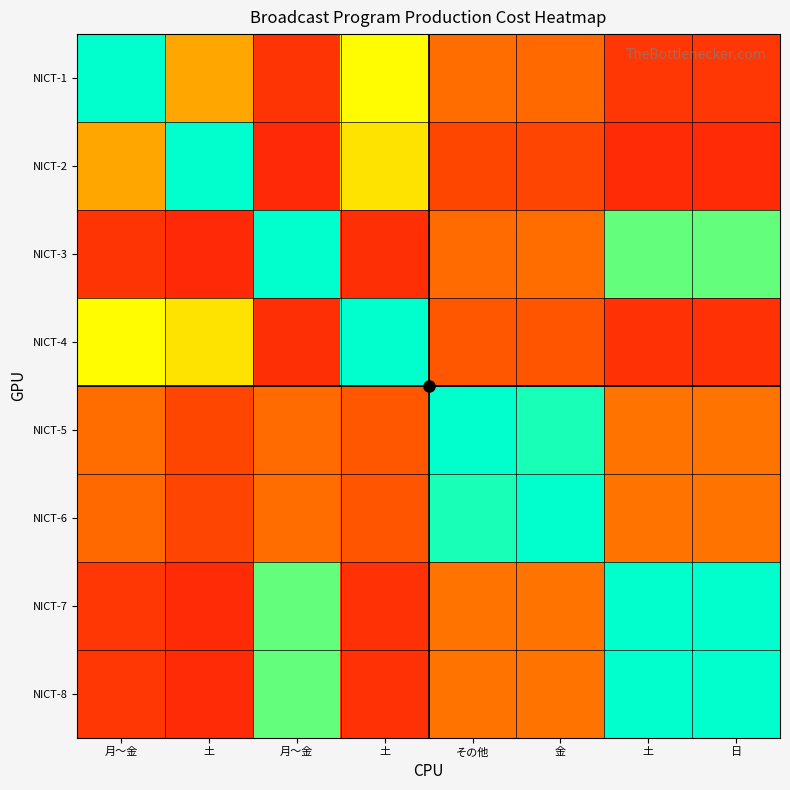

Count the number of data series in this chart.

8